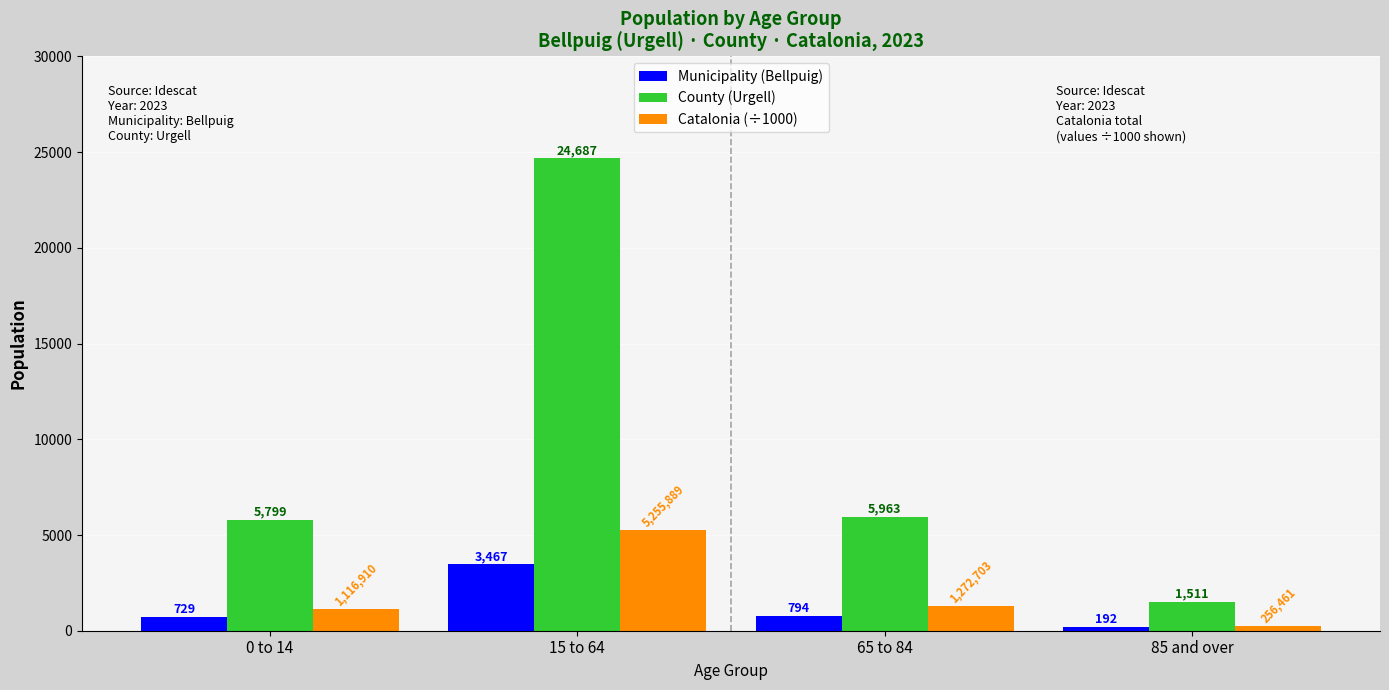

Is the value of Municipality (Bellpuig) at 0 to 14 greater than the value of Catalonia (÷1000) at 65 to 84?

No